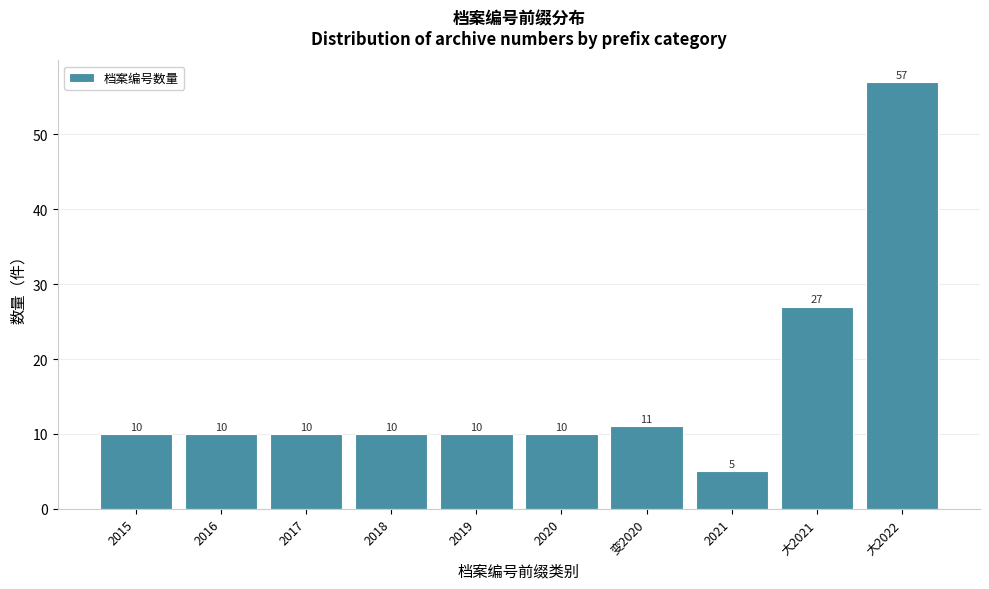

Reading left to right, transcribe all the data shown in this chart.

10	10	10	10	10	10	11	5	27	57